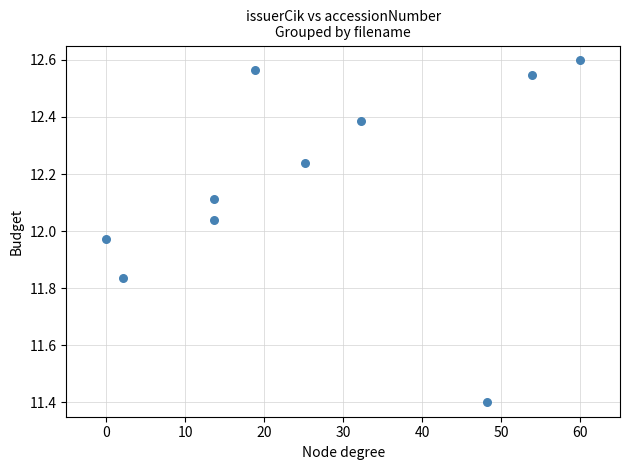

What is the range of Y values (max minus min)?

1.2